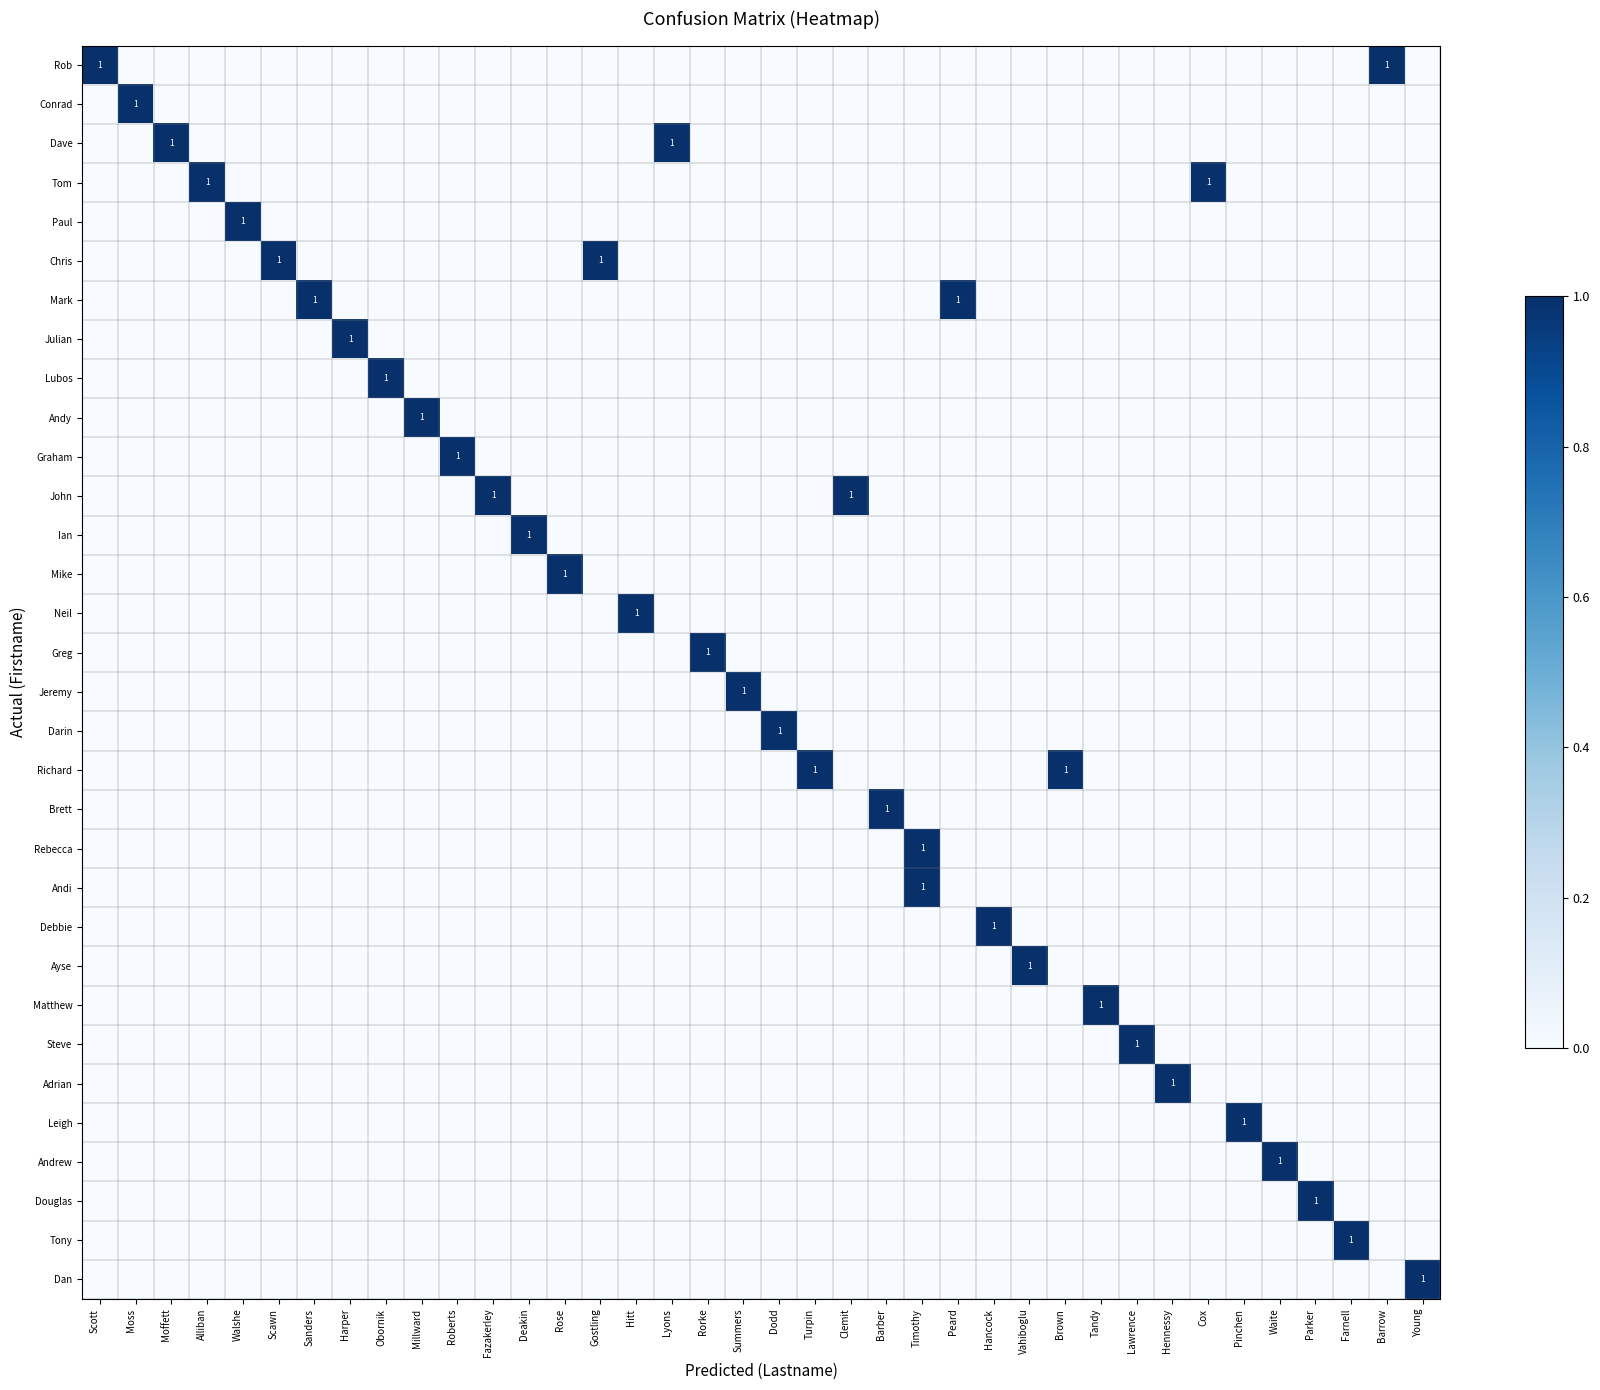

Rank the series at Parker from highest to lowest value.

Douglas, Rob, Conrad, Dave, Tom, Paul, Chris, Mark, Julian, Lubos, Andy, Graham, John, Ian, Mike, Neil, Greg, Jeremy, Darin, Richard, Brett, Rebecca, Andi, Debbie, Ayse, Matthew, Steve, Adrian, Leigh, Andrew, Tony, Dan